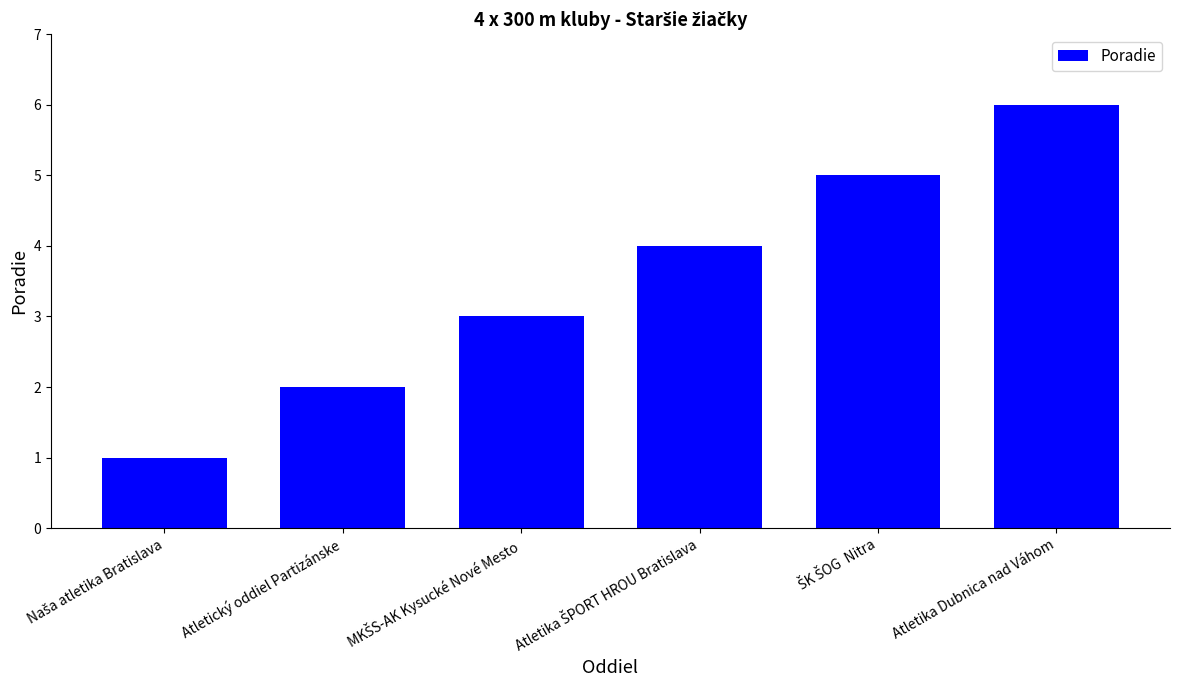

How many series are shown in this chart?

1